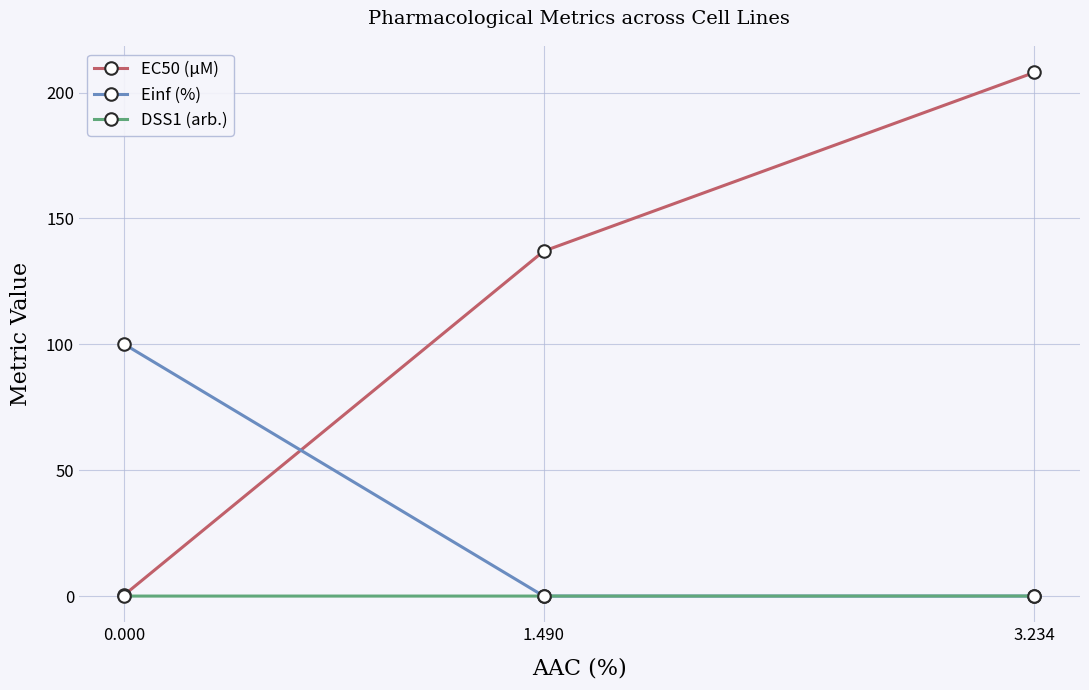

Which series has the widest spread of values?

EC50 (µM)